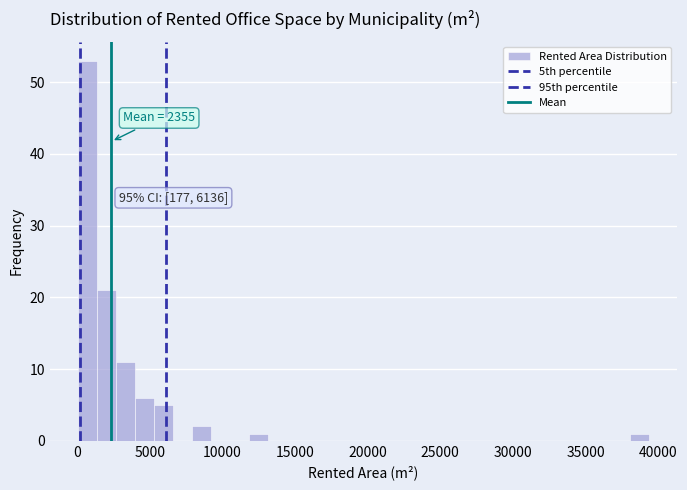

Around what value on the x-axis is the tallest bar? Give the approximate position of its centre, as read against the axis.

500